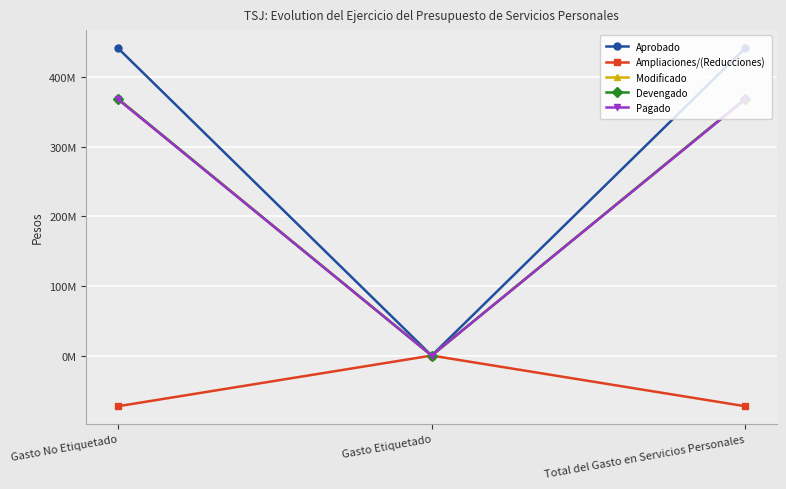

List the series in order of their peak value, highest first.

Aprobado, Modificado, Devengado, Pagado, Ampliaciones/(Reducciones)